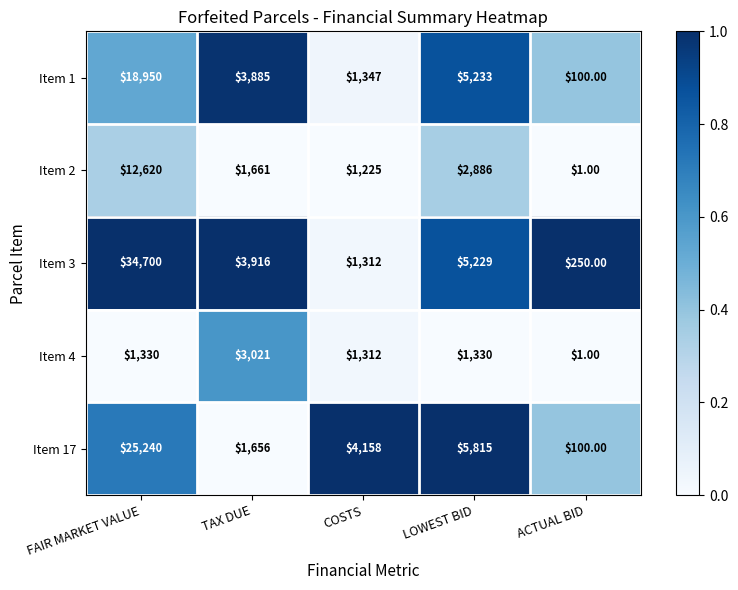

List the series in order of their peak value, highest first.

Item 3, Item 17, Item 1, Item 2, Item 4